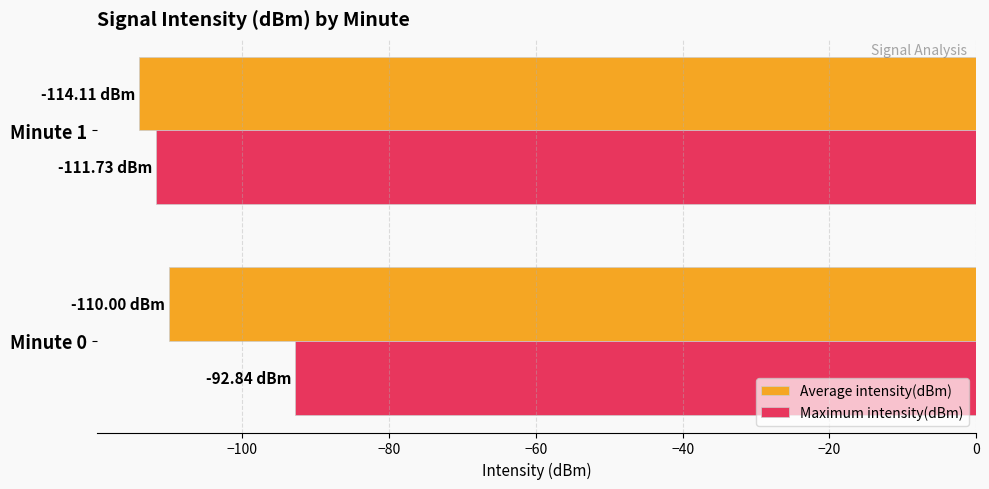

What is the difference between the maximum and minimum values in the Average intensity(dBm) series?

4.1